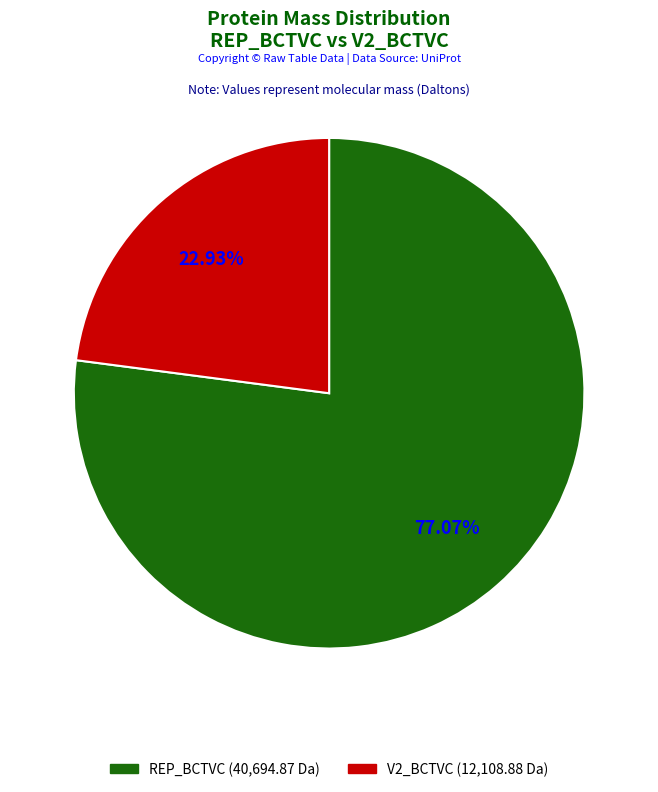

Rank the categories by value from highest to lowest.

REP_BCTVC, V2_BCTVC